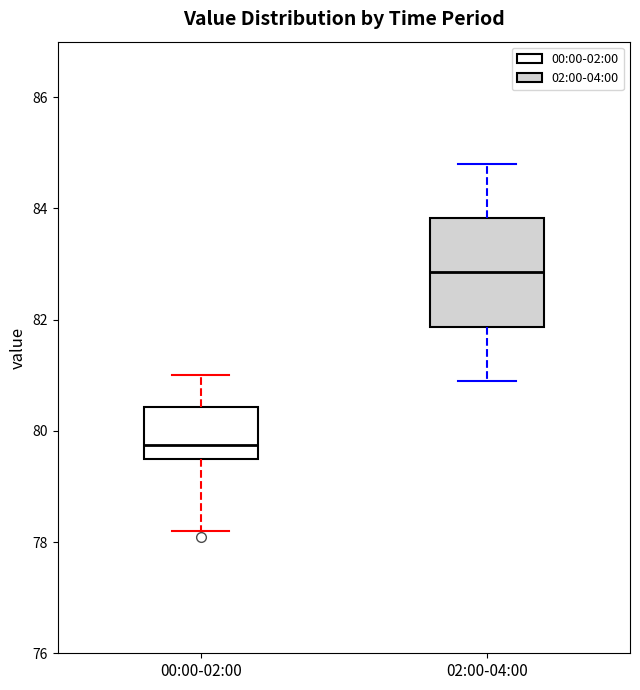

Which box is the tallest, from its lower edge to its upper edge?

02:00-04:00